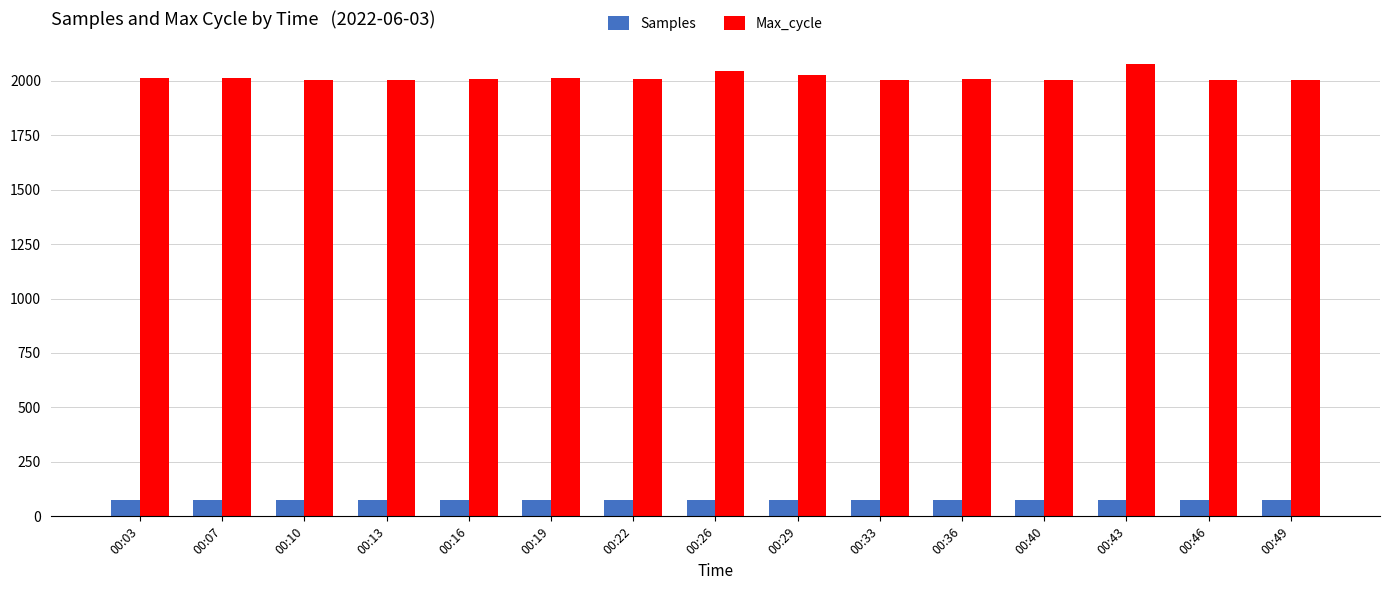

Is it true that Max_cycle equals 1392.5 at 00:46?

False